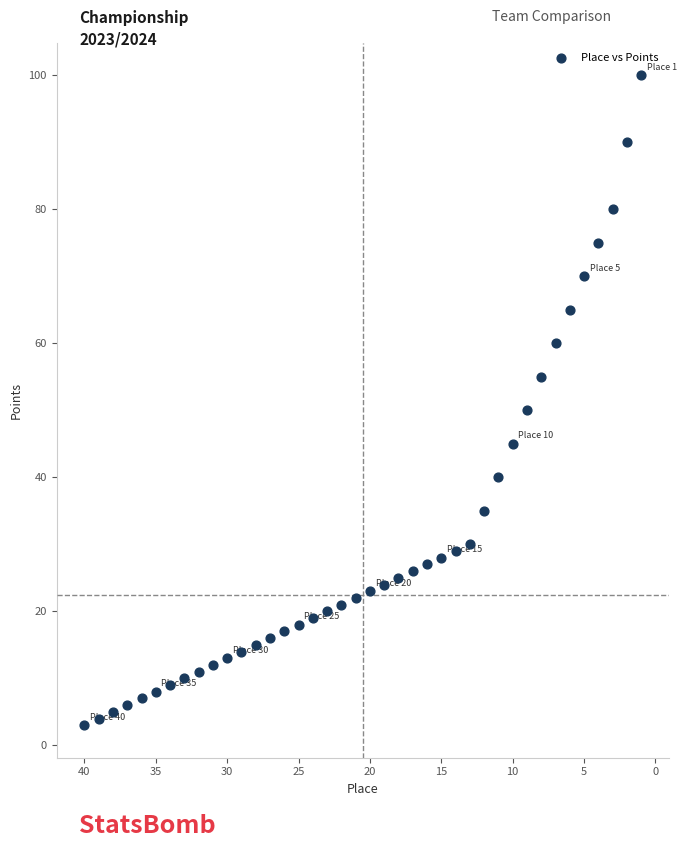

What is the range of Y values (max minus min)?

97